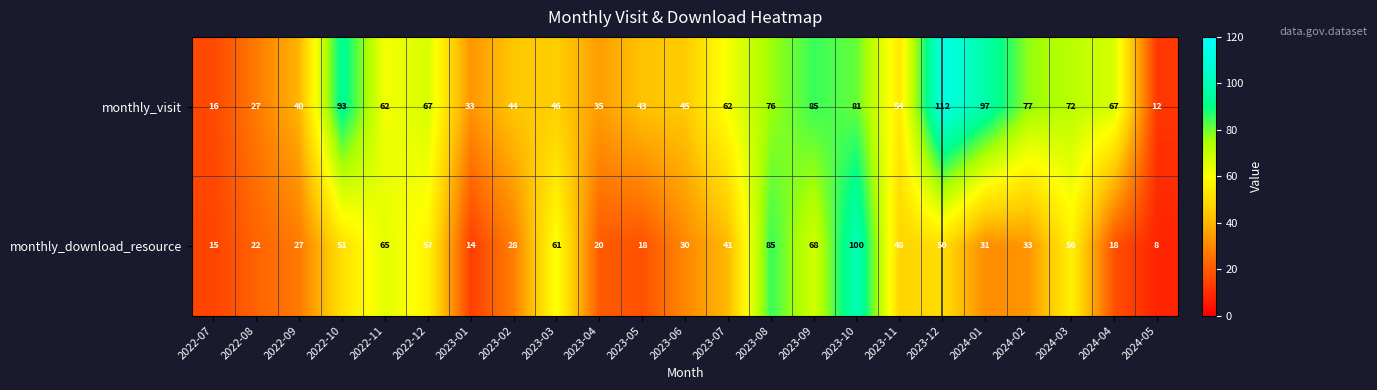

The value of monthly_download_resource at 2024-02 is 33. True or false?

True